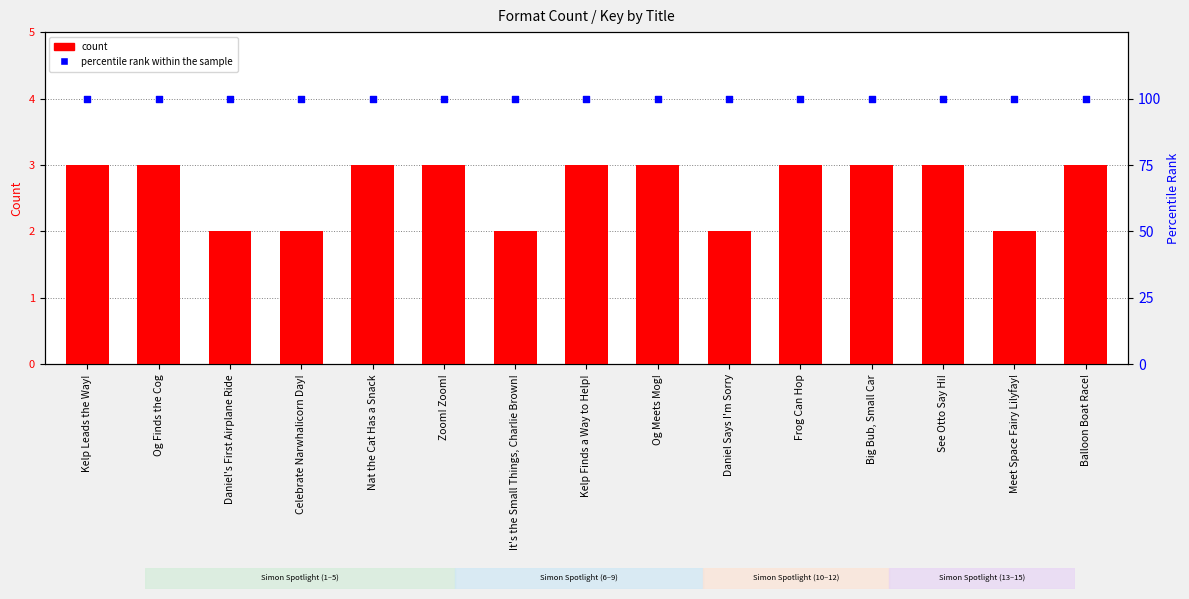

What are all the series names shown in the legend?

count, percentile rank within the sample